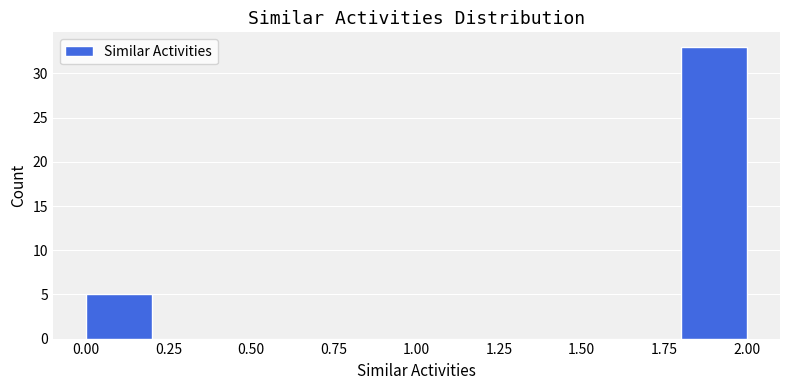

Which range on the x-axis has the tallest bar?

1.8 to 2.0